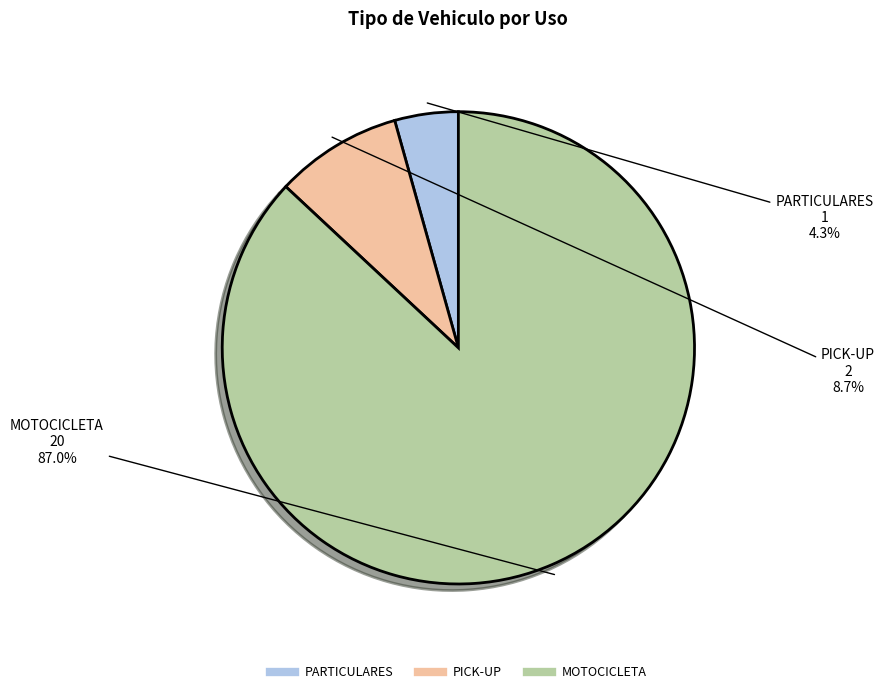

What is the ratio of the value at PICK-UP to the value at PARTICULARES?

2.0